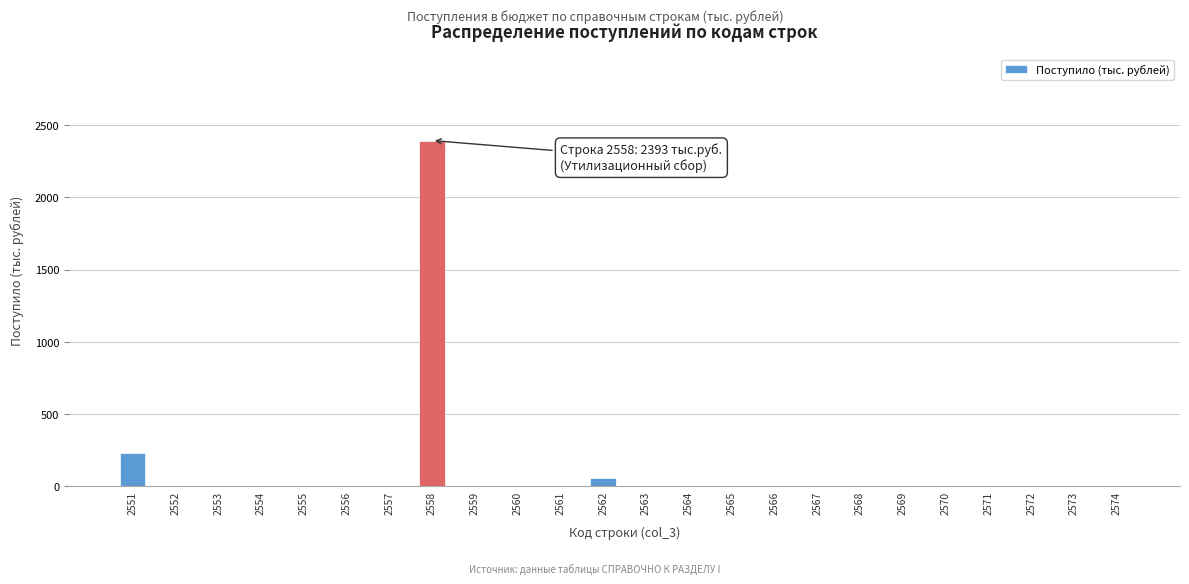

True or false: the data shows 2393 at 2558.

True